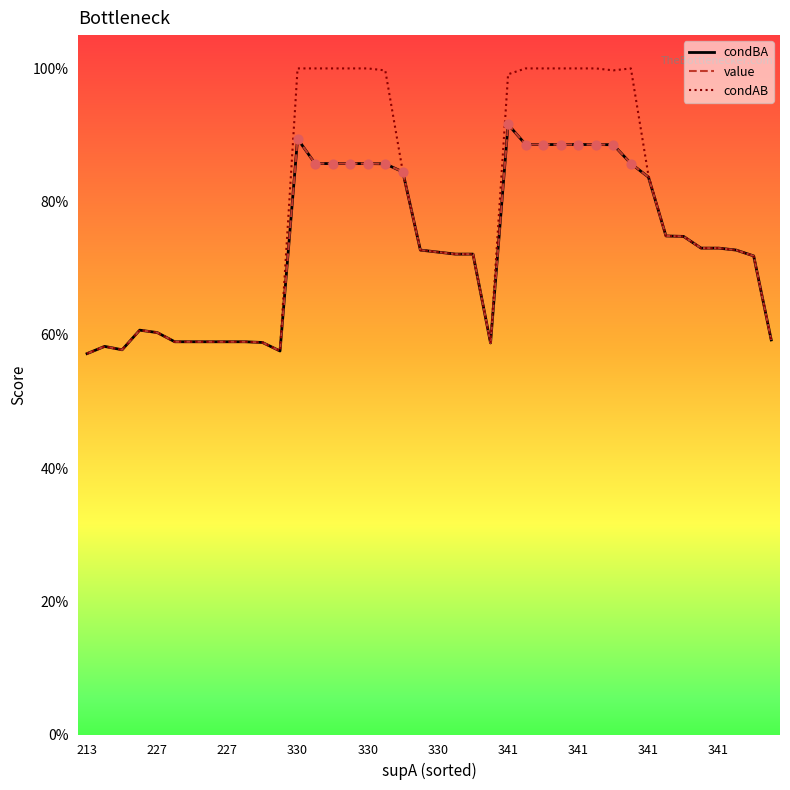

Which series has the largest total across all categories?

condAB